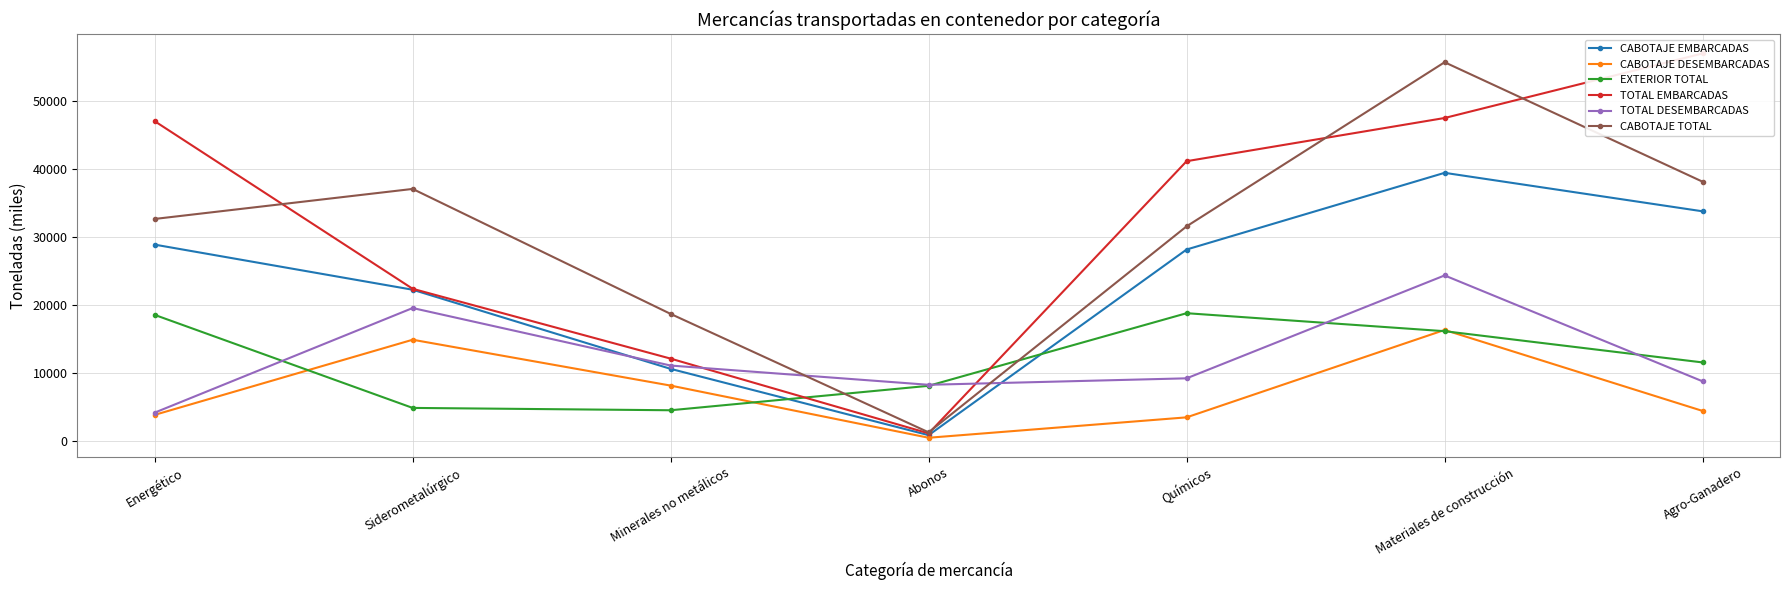

Between which two adjacent categories do CABOTAJE TOTAL and TOTAL EMBARCADAS first intersect?

Energético and Siderometalúrgico